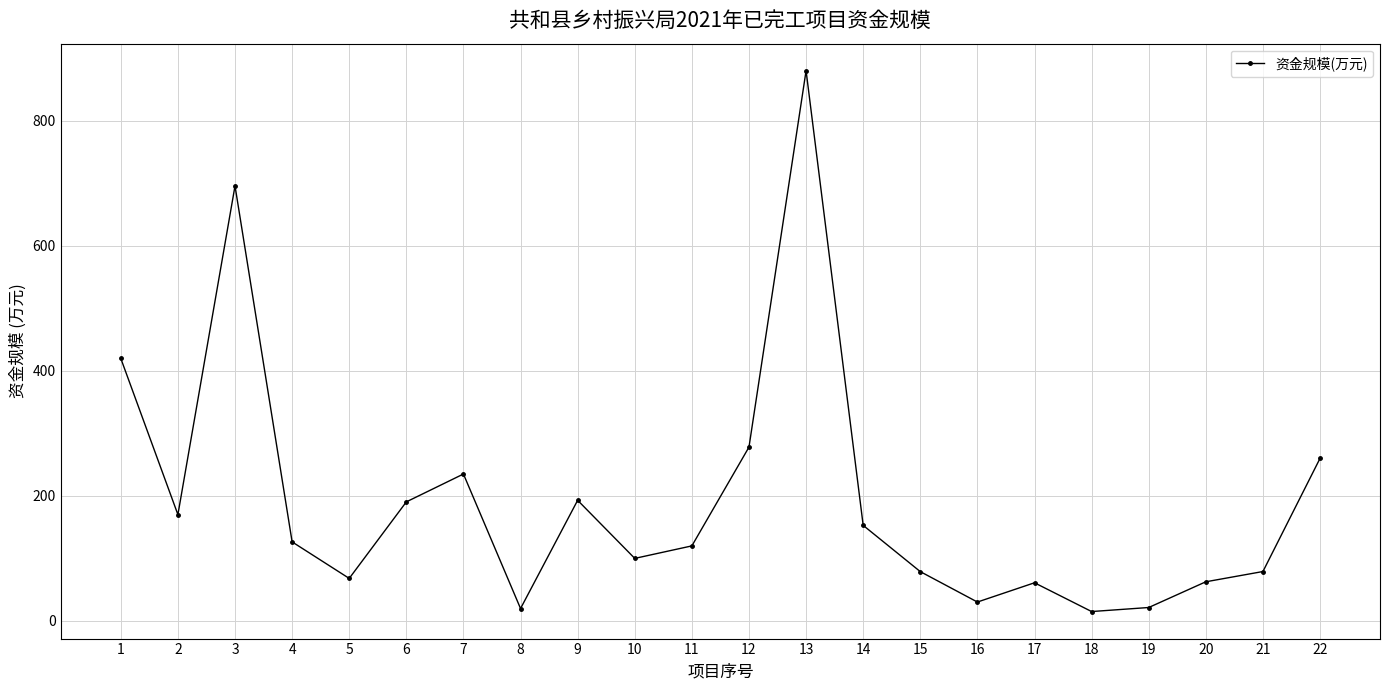

What is the sum of the values at 4 and 12?

404.4